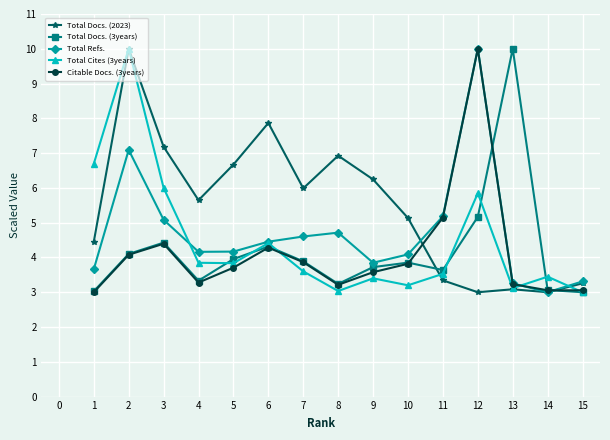

In Total Refs., how many points are higher than both neighbors (excluding endpoints)?

3